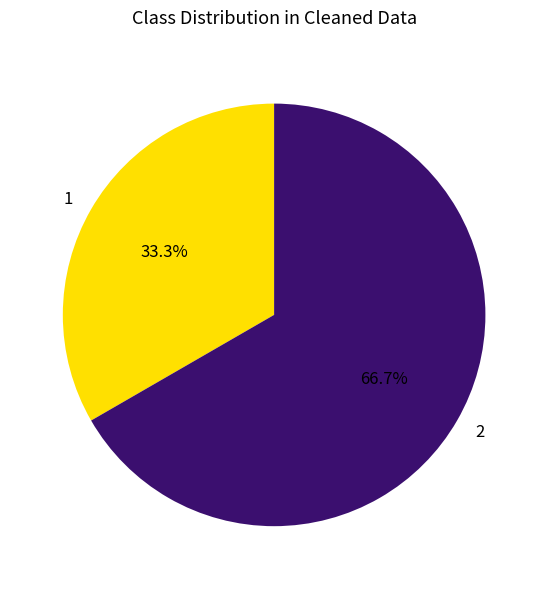

How many segments does this pie chart have?

2